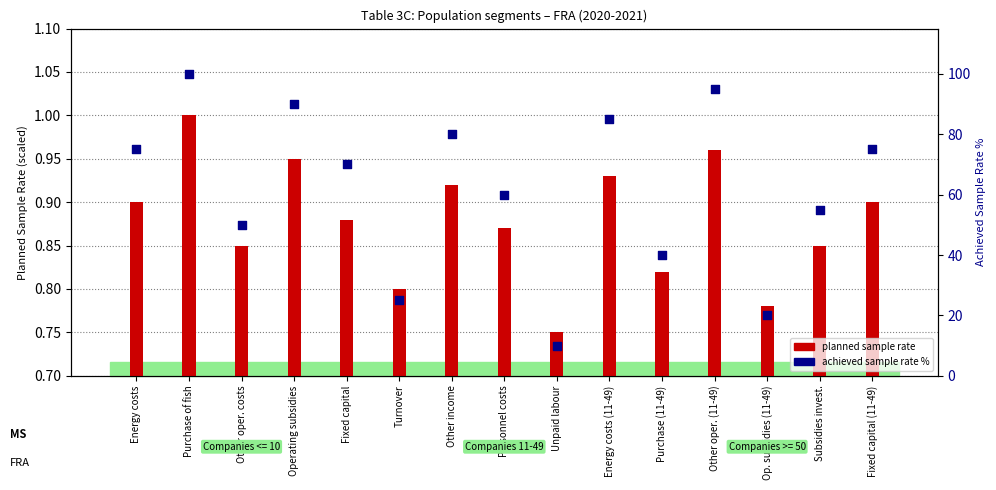

What is the total value across all series at Operating subsidies?

91.0